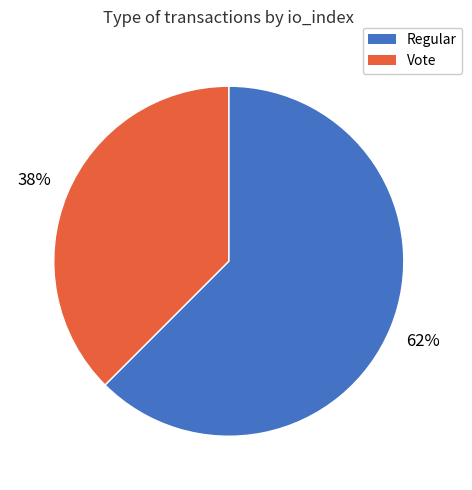

How many slices are in this pie chart?

2